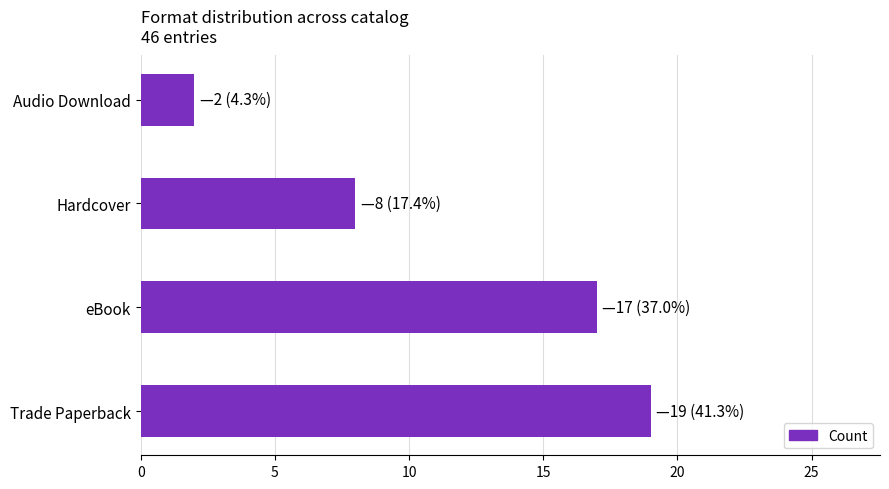

What is the average value?

12